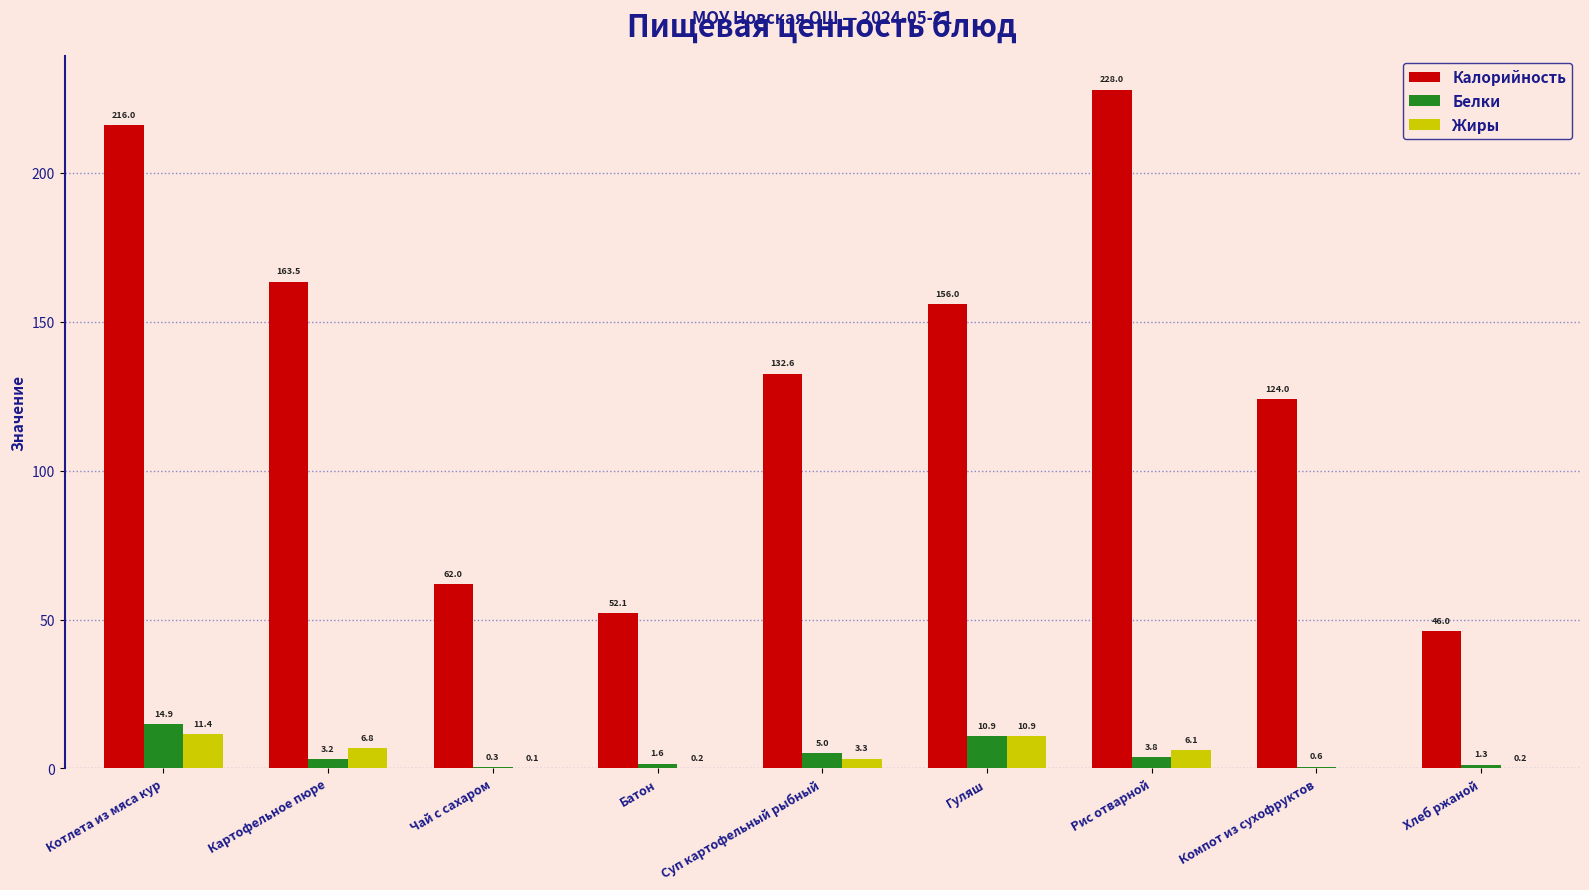

At which label does Жиры first exceed 3?

Котлета из мяса кур